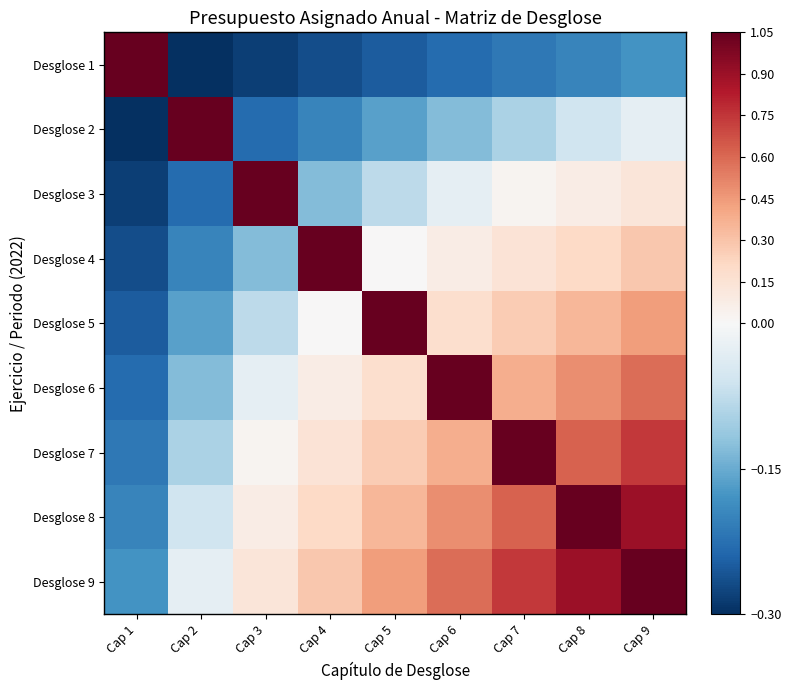

What is the minimum value shown in the chart?

-0.3